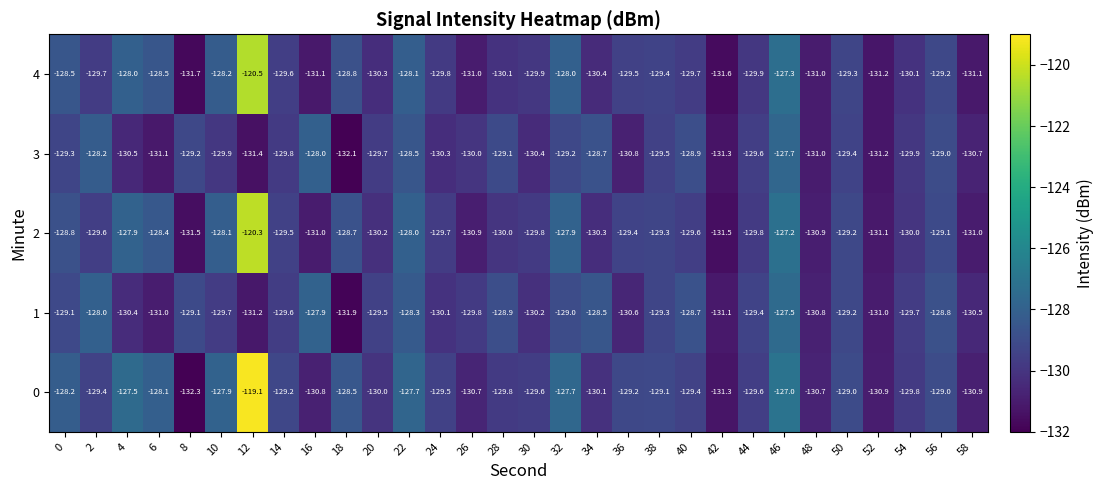

At which category does the chart reach its minimum across all series?

8